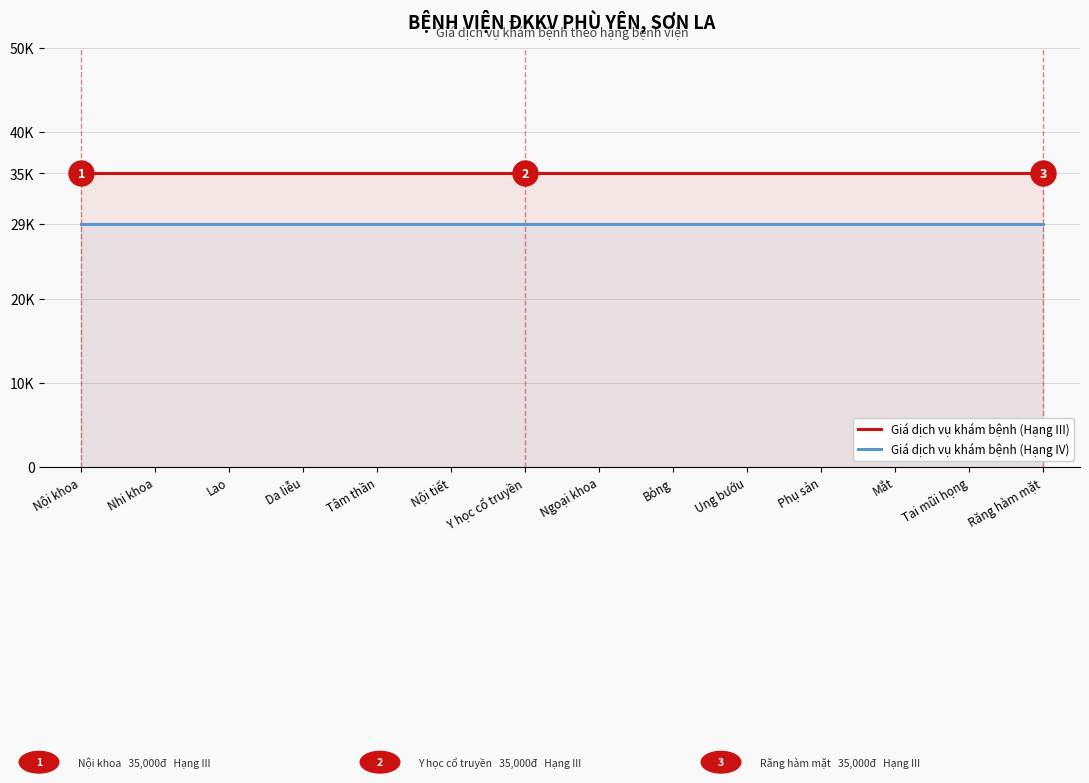

What is the lowest value of the Giá dịch vụ khám bệnh (Hạng IV) series?

29000